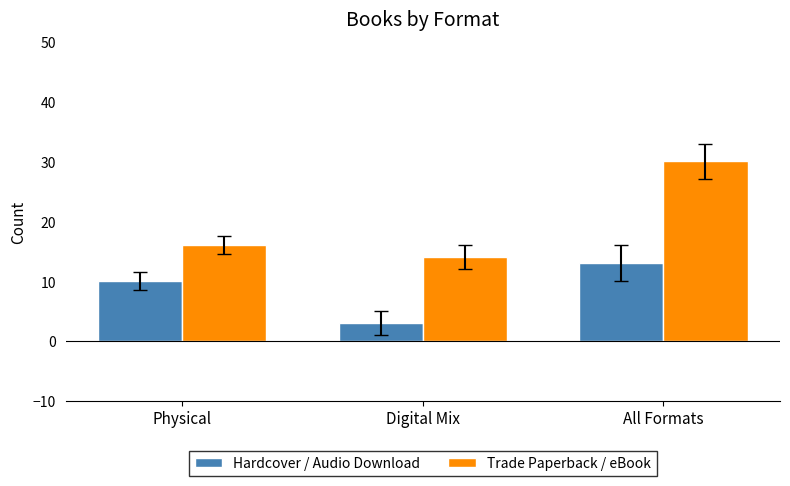

Which category has the lowest value in the Hardcover / Audio Download series?

Digital Mix